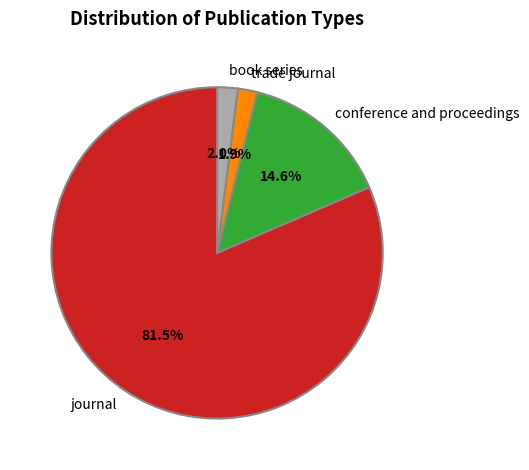

What is the largest slice in the pie chart?

journal